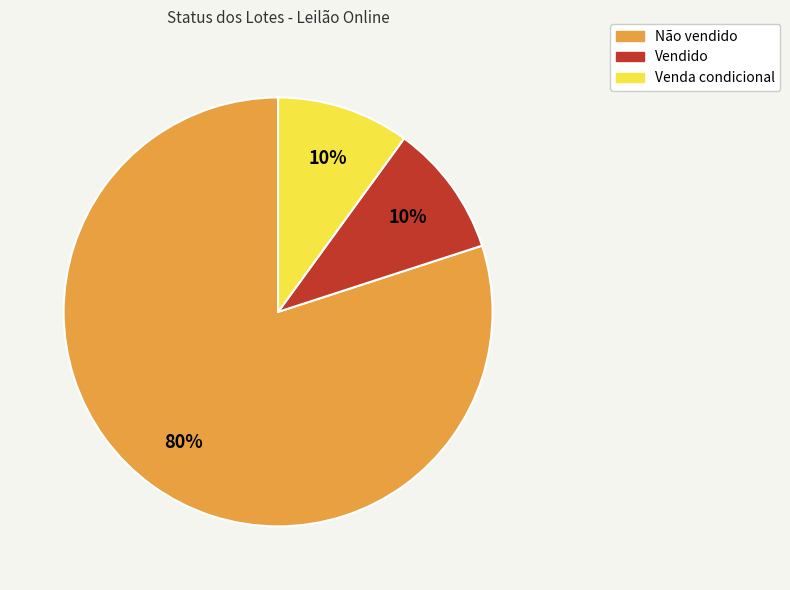

Does any single category account for the majority?

Yes